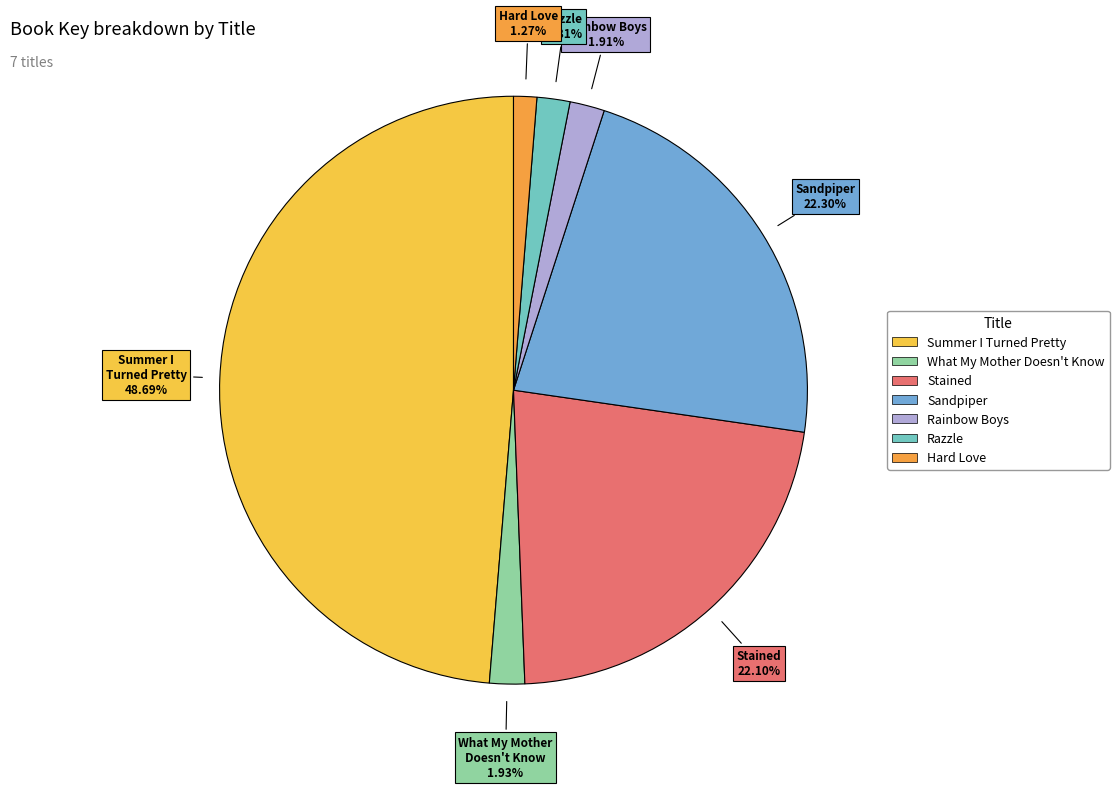

Do Summer I Turned Pretty and Razzle together represent more than half of the pie?

Yes